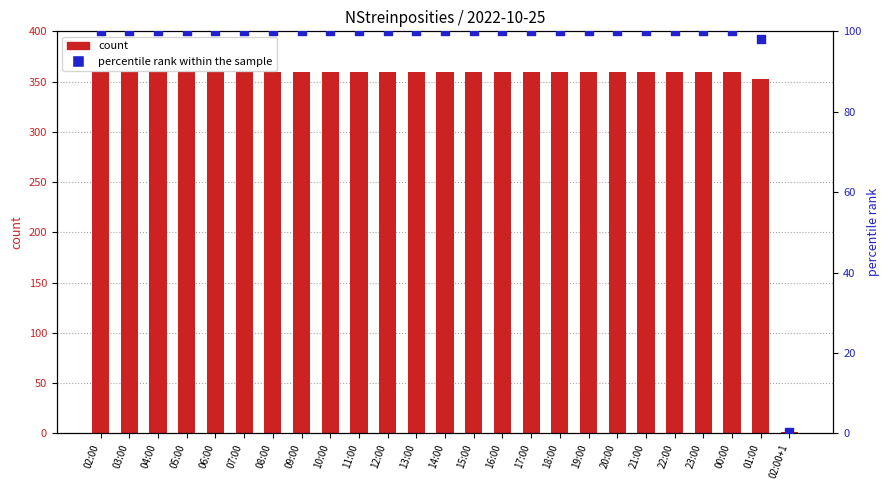

Is the value of NStreinposities at 22:00 greater than the value of percentile rank within the sample at 18:00?

Yes